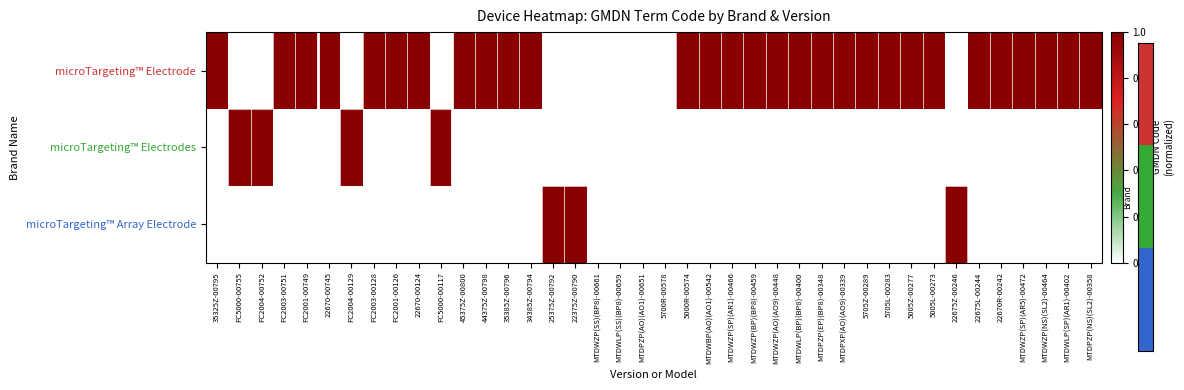

Which series has the largest total across all categories?

microTargeting™ Electrode